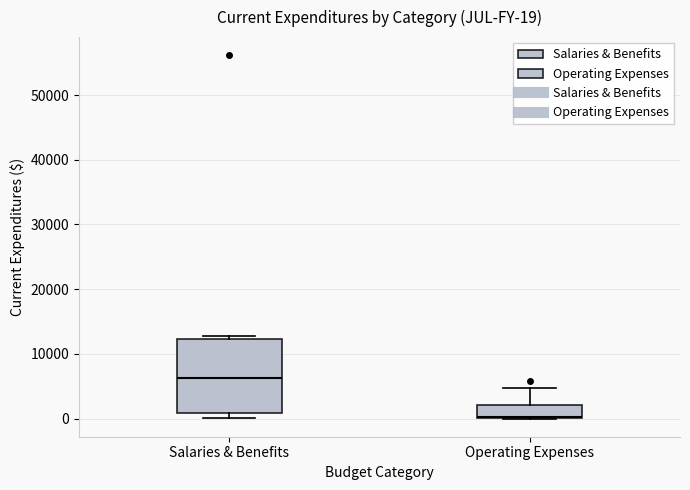

Which box is the tallest, from its lower edge to its upper edge?

Salaries & Benefits